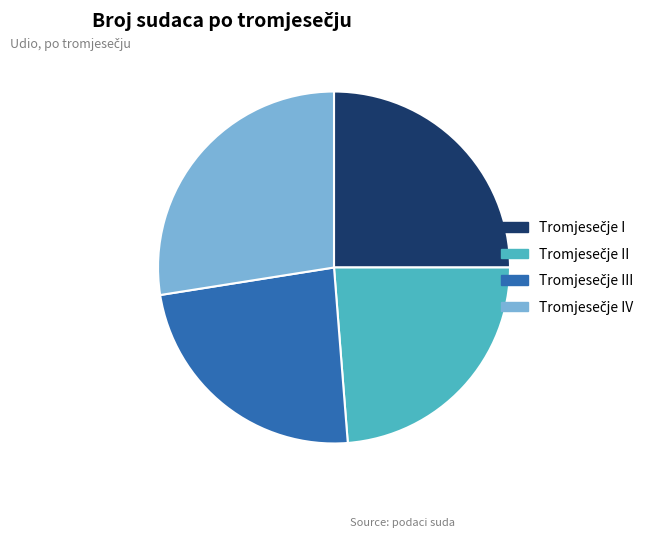

Is there any slice that represents more than half of the pie?

No